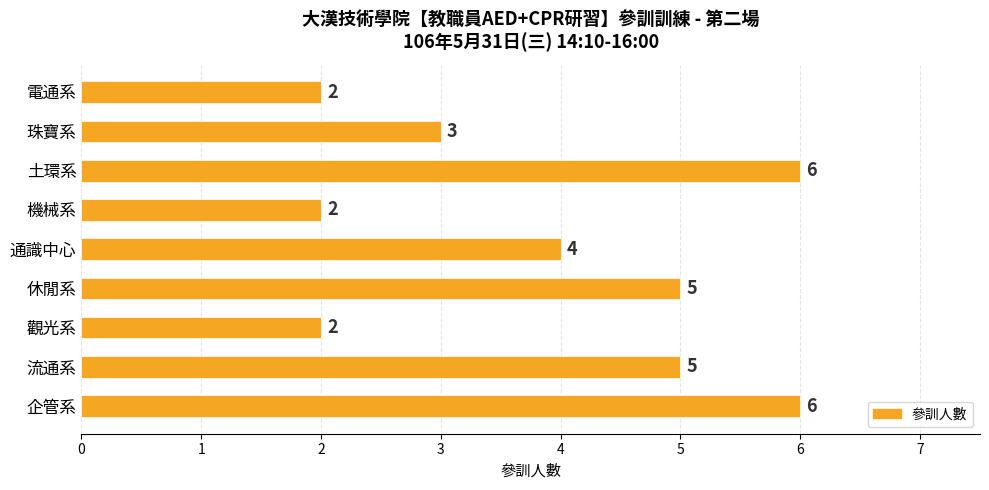

What is the greatest value displayed?

6